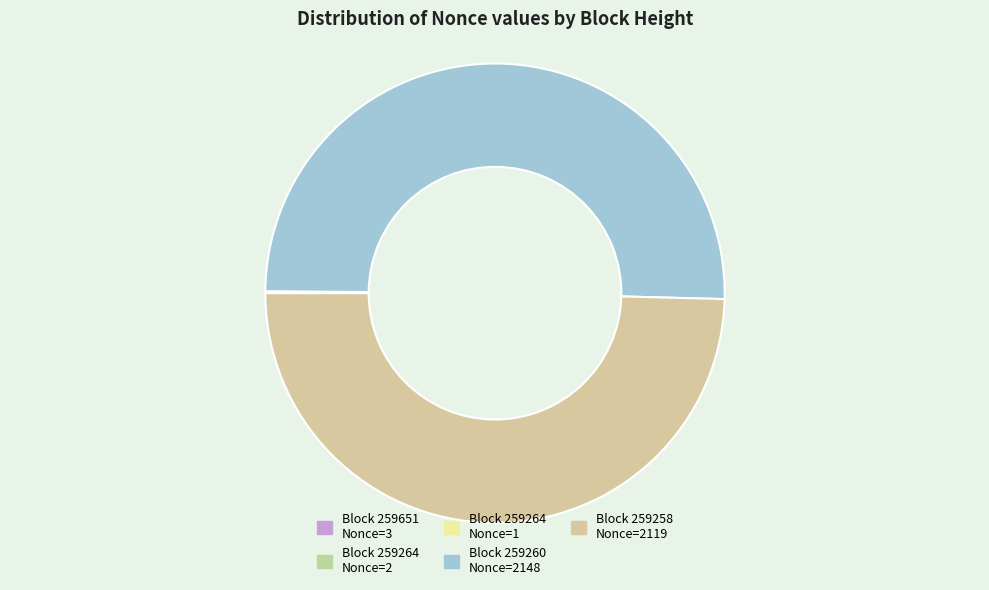

To the nearest percent, what is the difference between the largest and smallest slice percentages?

50%